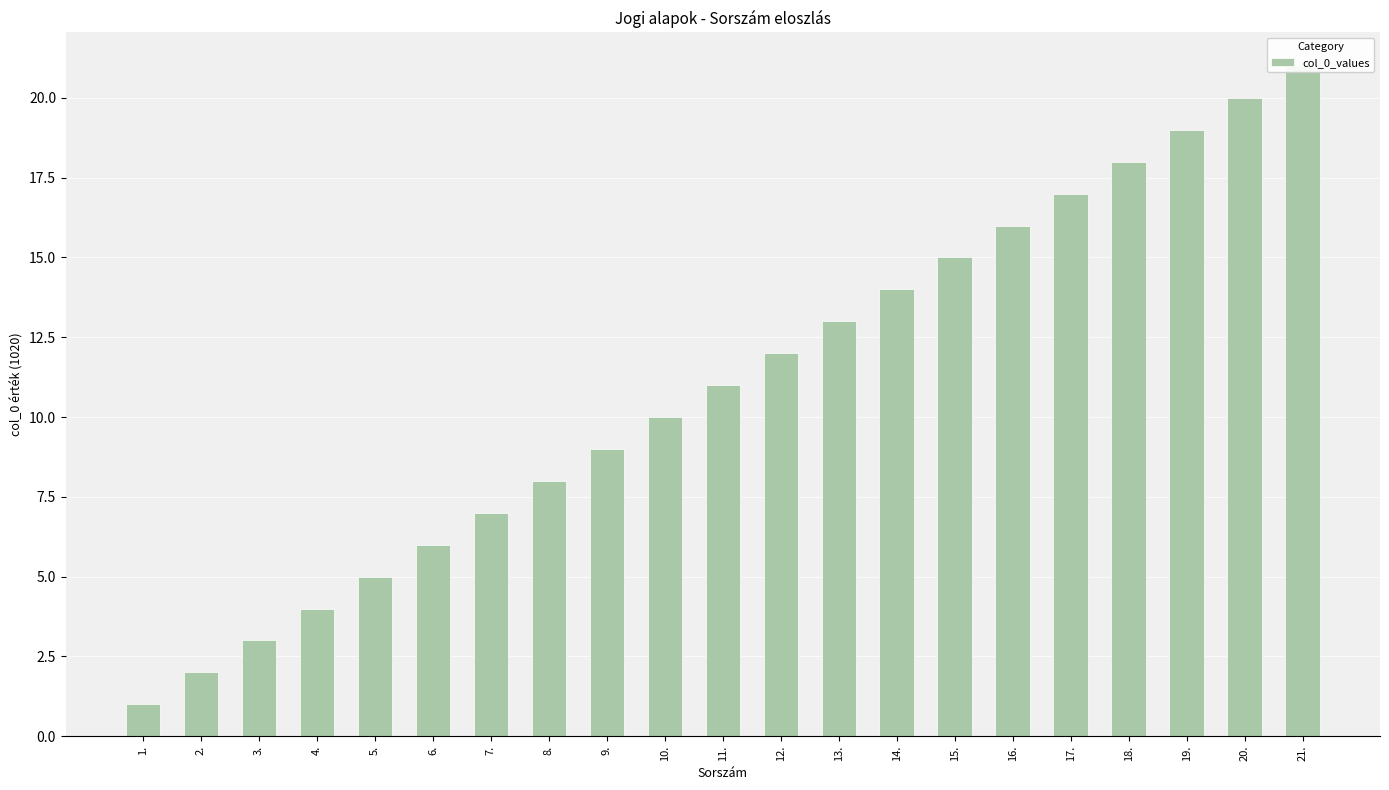

Where is the data nearest to the value 11?

11.